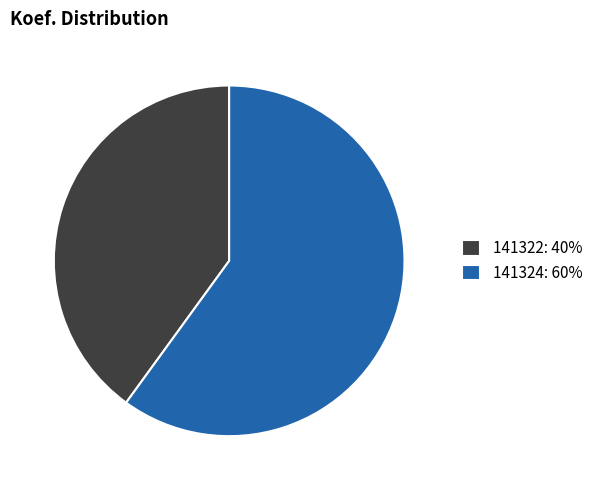

Is it true that 141322 is 40% of the pie?

True